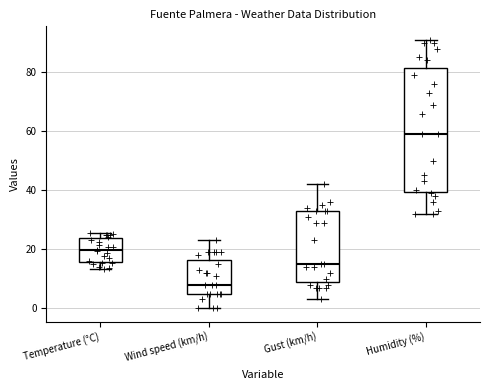

Comparing the boxes themselves (not the whiskers), which one is the tallest?

Humidity (%)